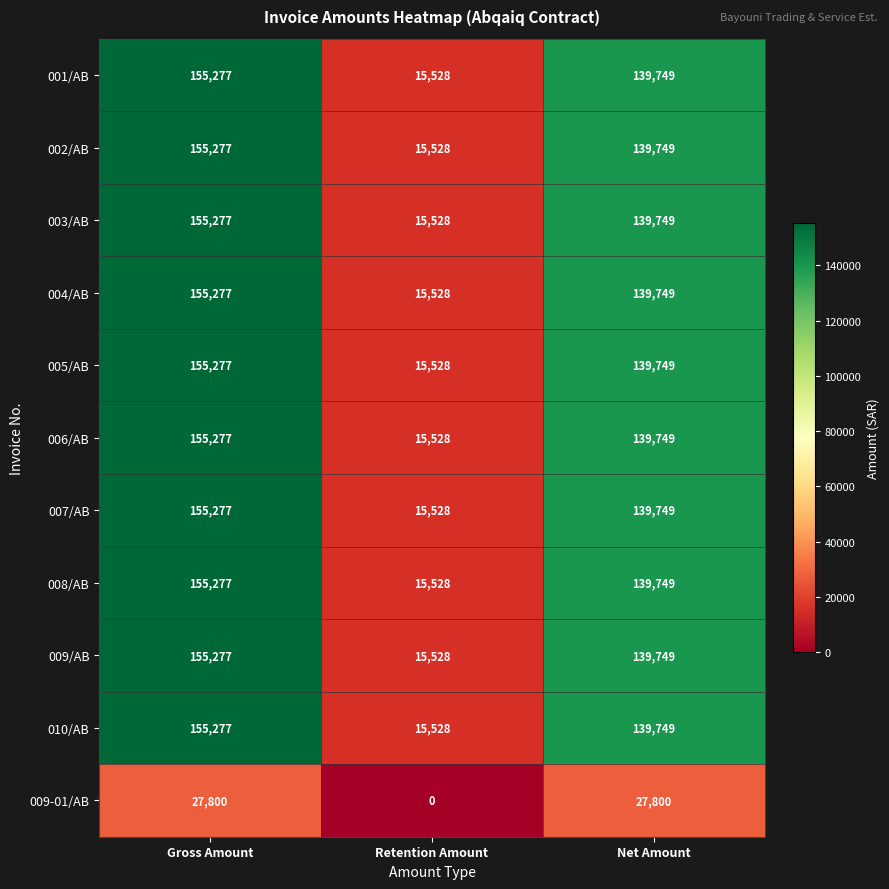

What is the difference between the 002/AB values at Gross Amount and Retention Amount?

139749